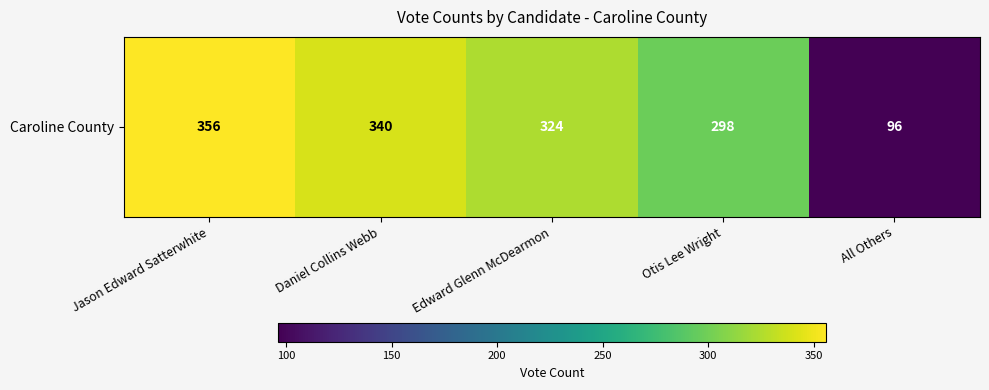

Between Otis Lee Wright and Edward Glenn McDearmon, which is larger?

Edward Glenn McDearmon